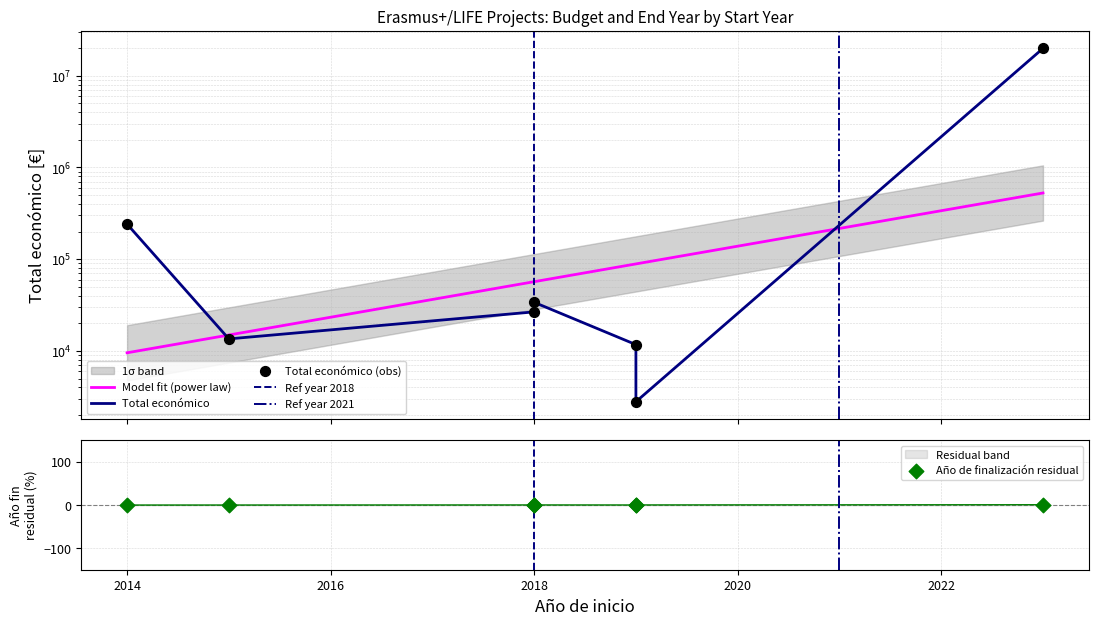

What is the total value across all series at 2015?

13519.8